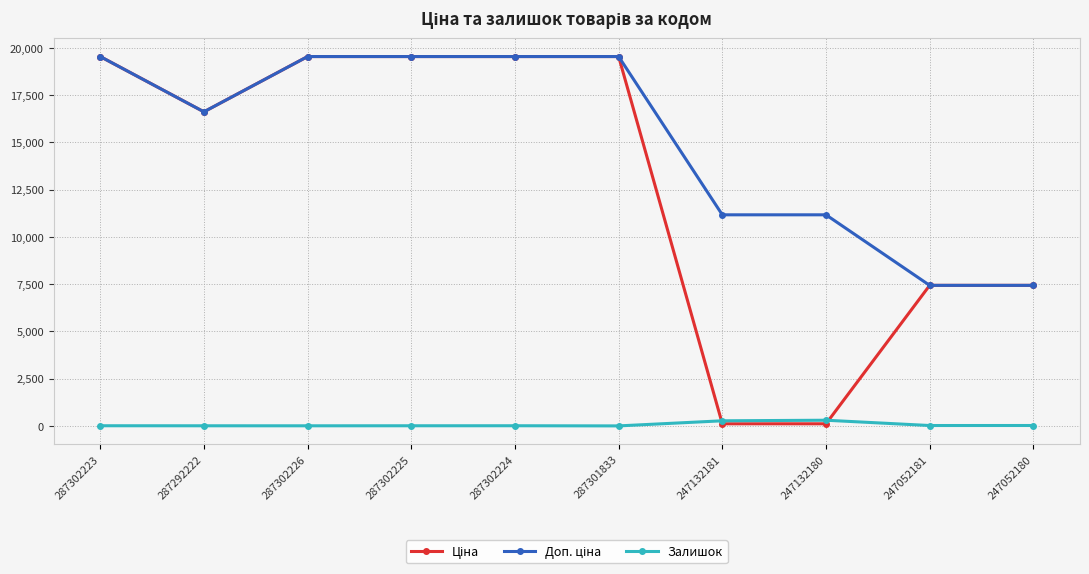

At how many categories does at least one series exceed 9588?

8